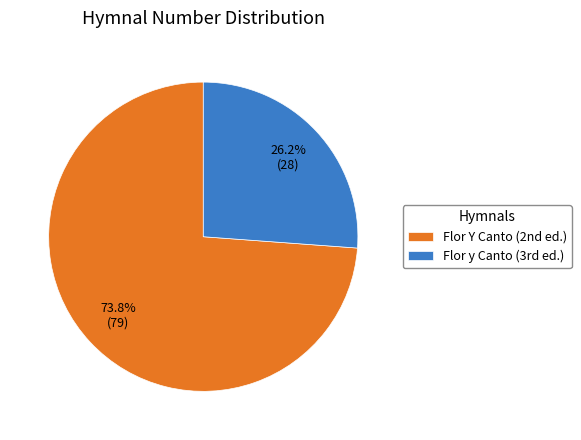

Which category has the smallest portion of the pie?

Flor y Canto (3rd ed.)